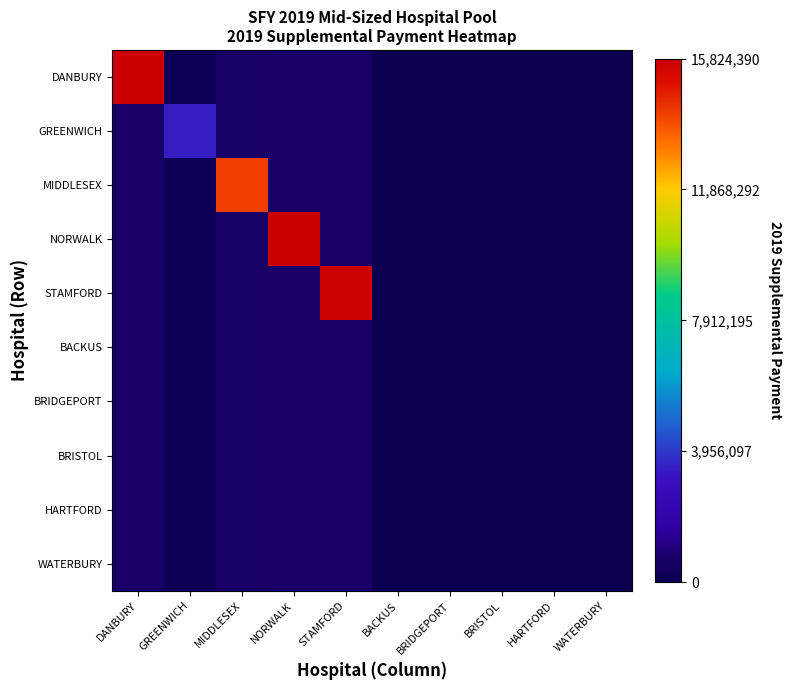

Which label corresponds to the smallest value in the chart?

BACKUS